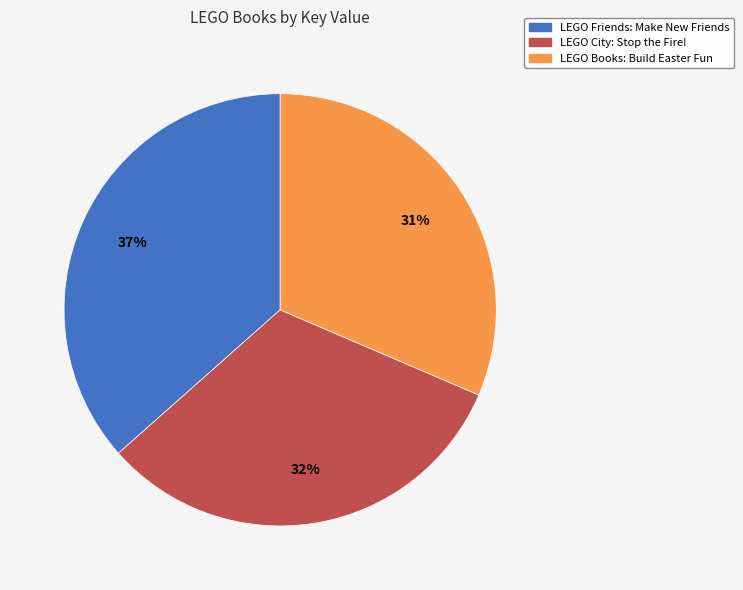

How many segments does this pie chart have?

3